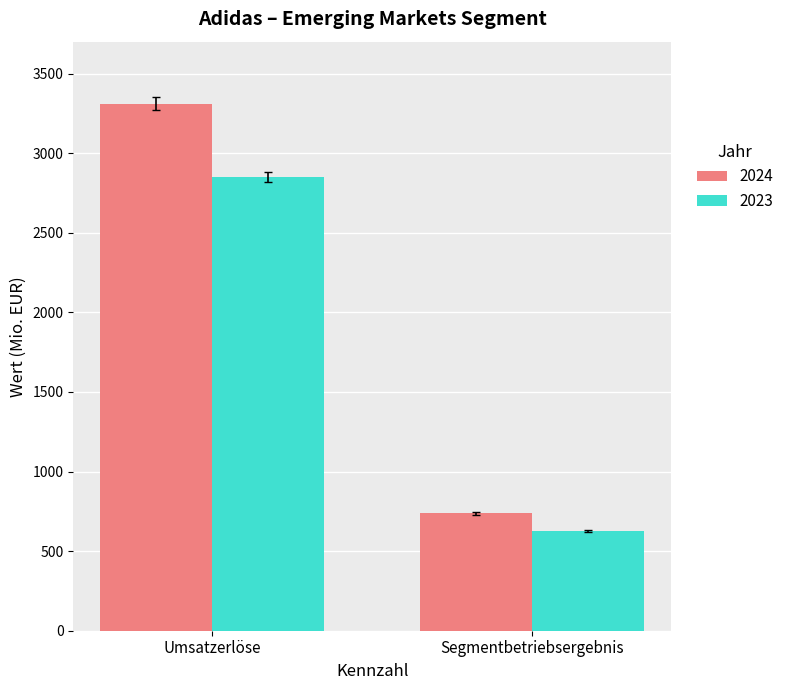

Reading left to right, transcribe all the data shown in this chart.

2024: 3310	738
2023: 2850	626